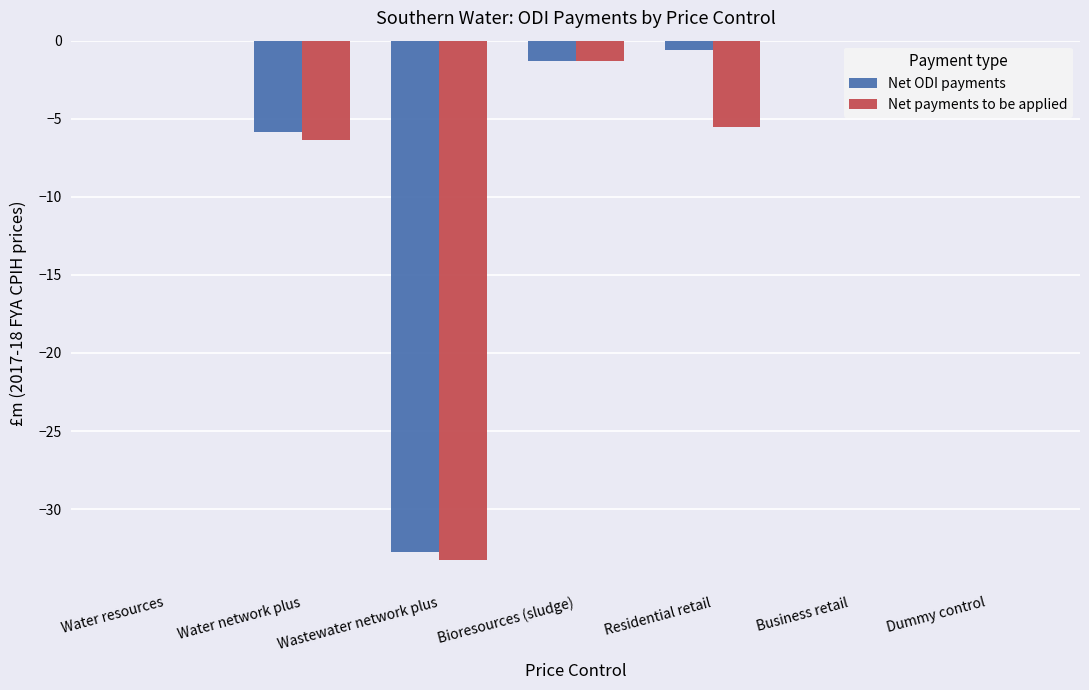

The value of Net ODI payments at Wastewater network plus is -21.2. True or false?

False